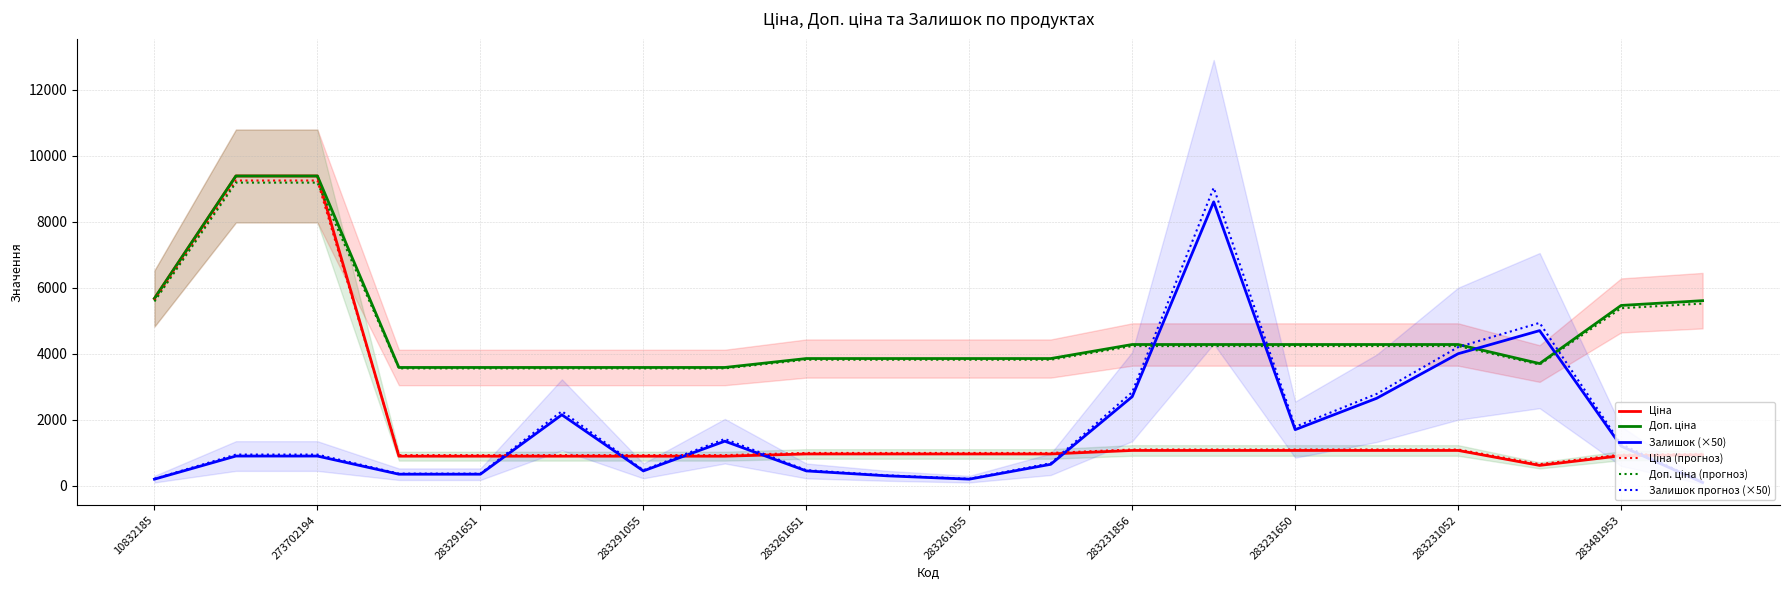

True or false: Залишок прогноз (×50) has a value of 945.0 at 273702194.

True